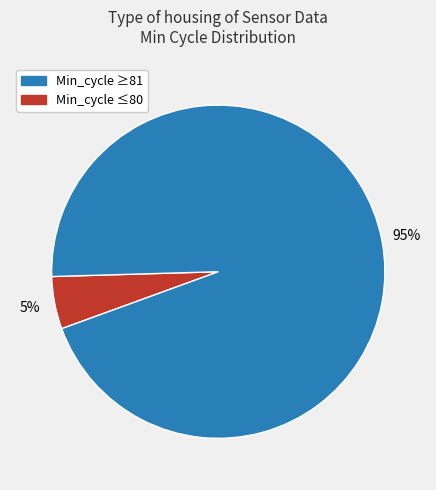

Is there a majority slice in this chart?

Yes